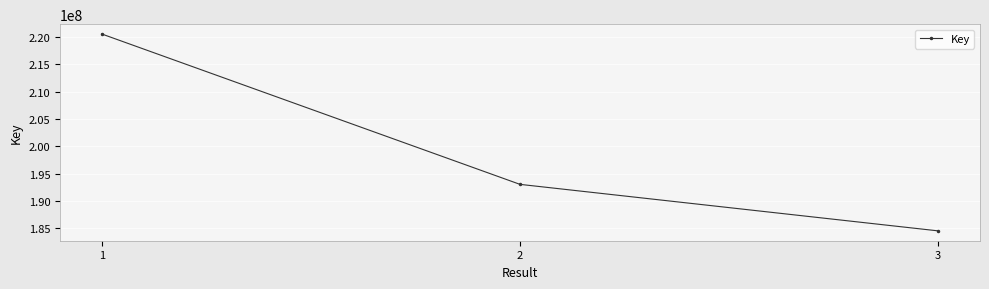

Which has a higher value, 2 or 3?

2